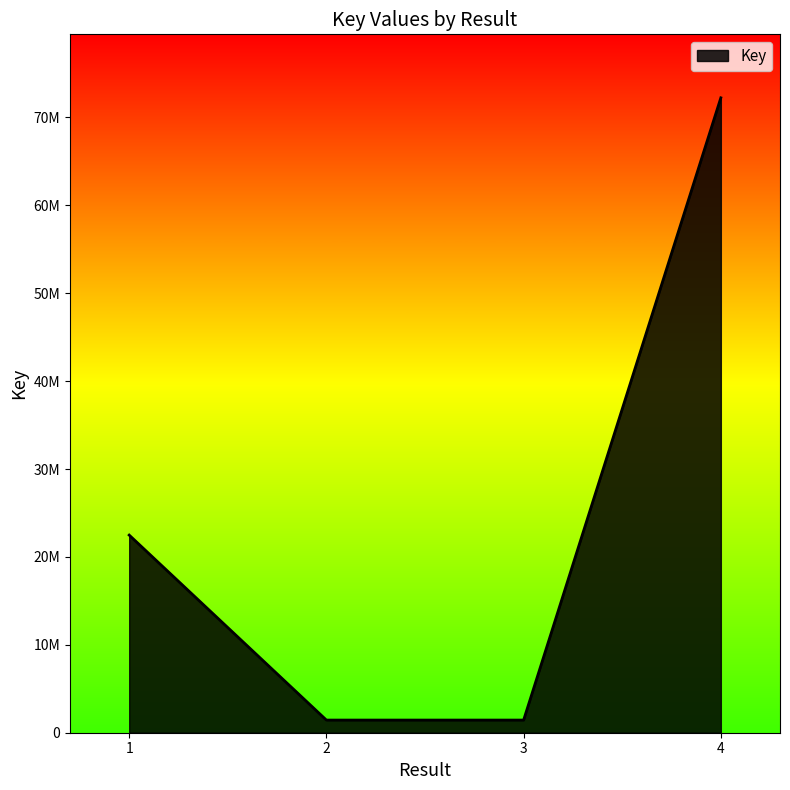

What is the smallest value displayed?

1438628